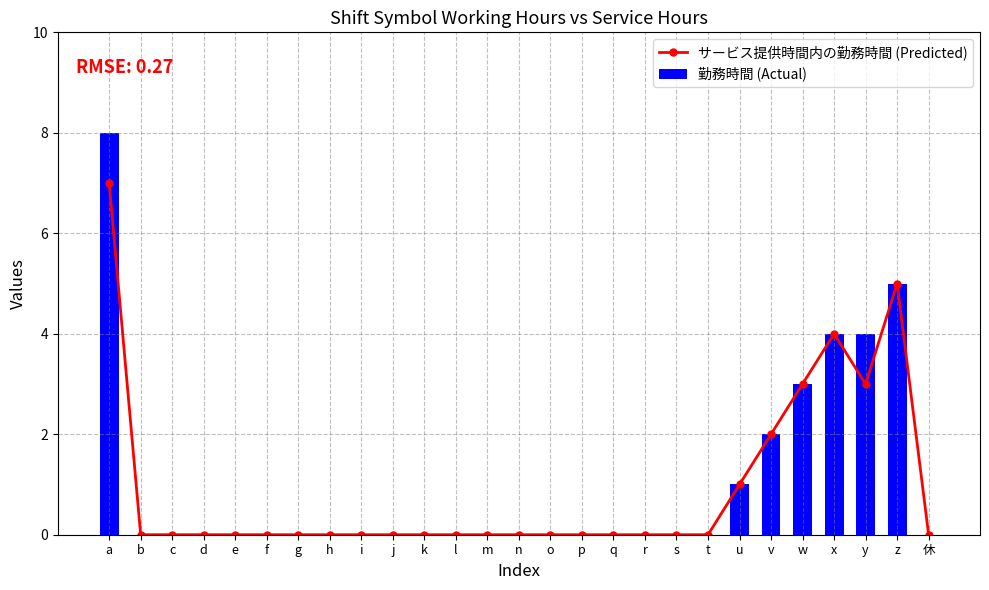

The サービス提供時間内の勤務時間 (Predicted) series shows 0 at m. True or false?

True